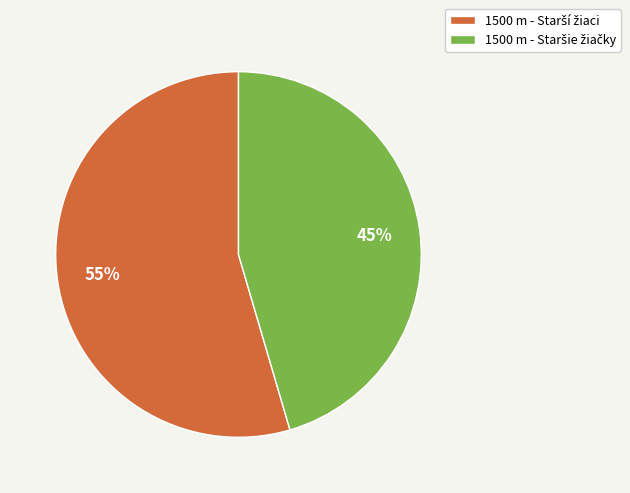

Does any single category account for the majority?

Yes